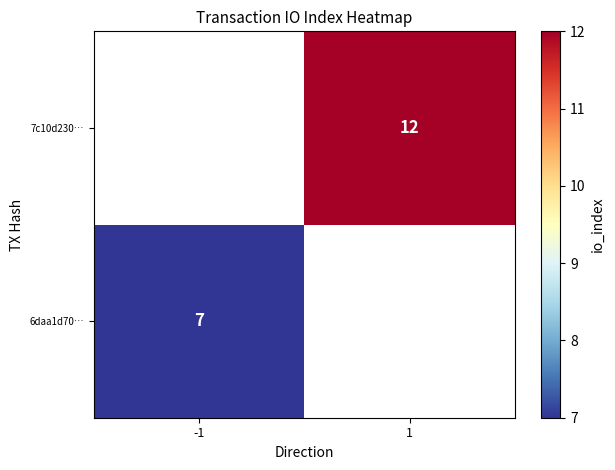

The value of 6daa1d70… at -1 is 7. True or false?

True